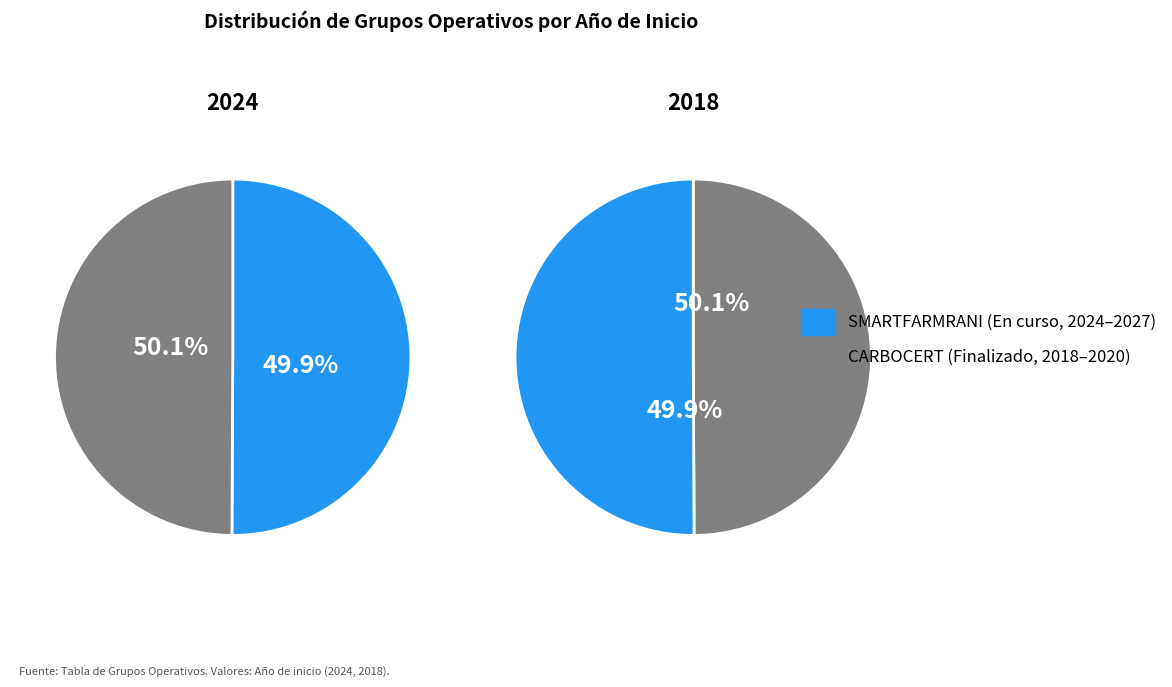

Is the sum of SMARTFARMRANI and CARBOCERT greater than half?

Yes